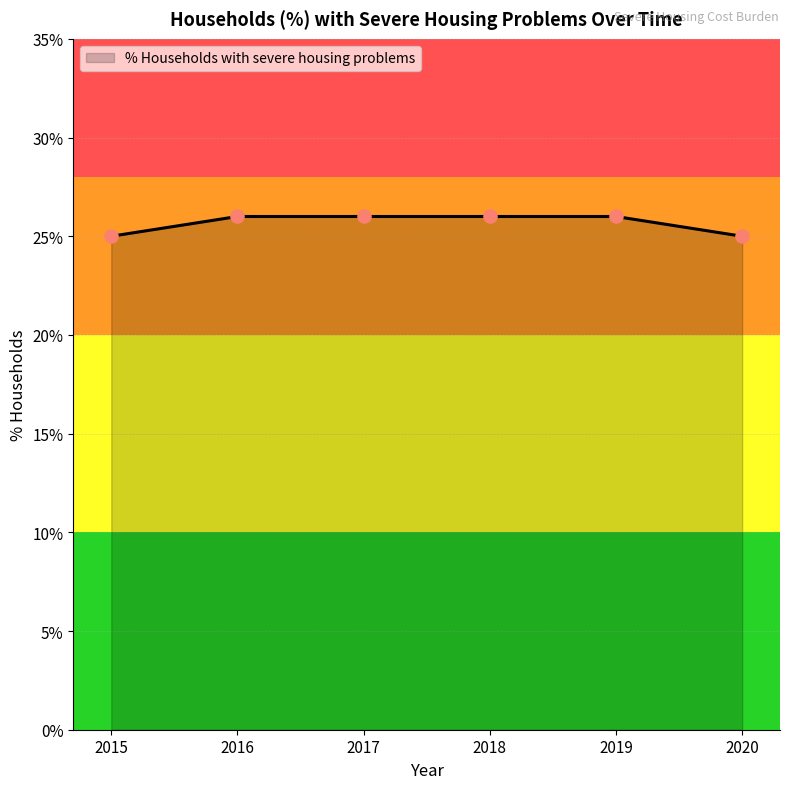

Which has a higher value, 2019 or 2016?

2019